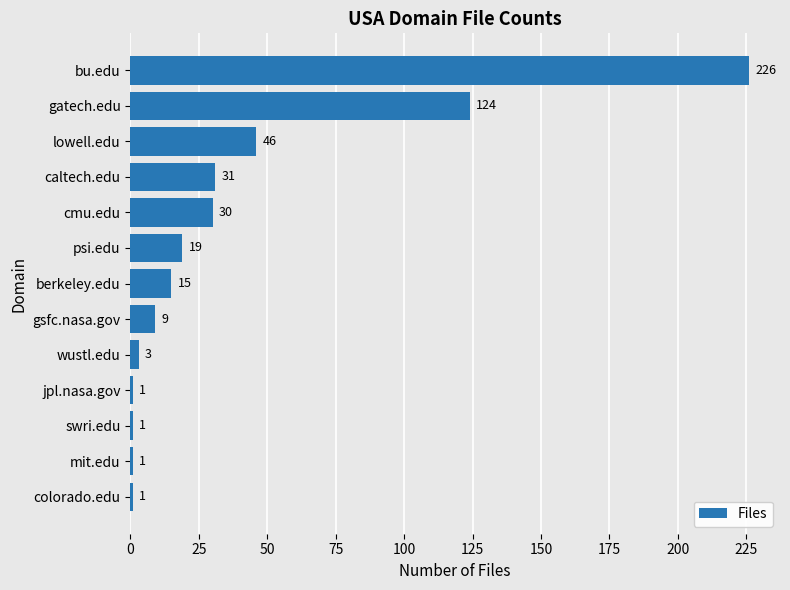

Read the value at lowell.edu, to the nearest 5.

45